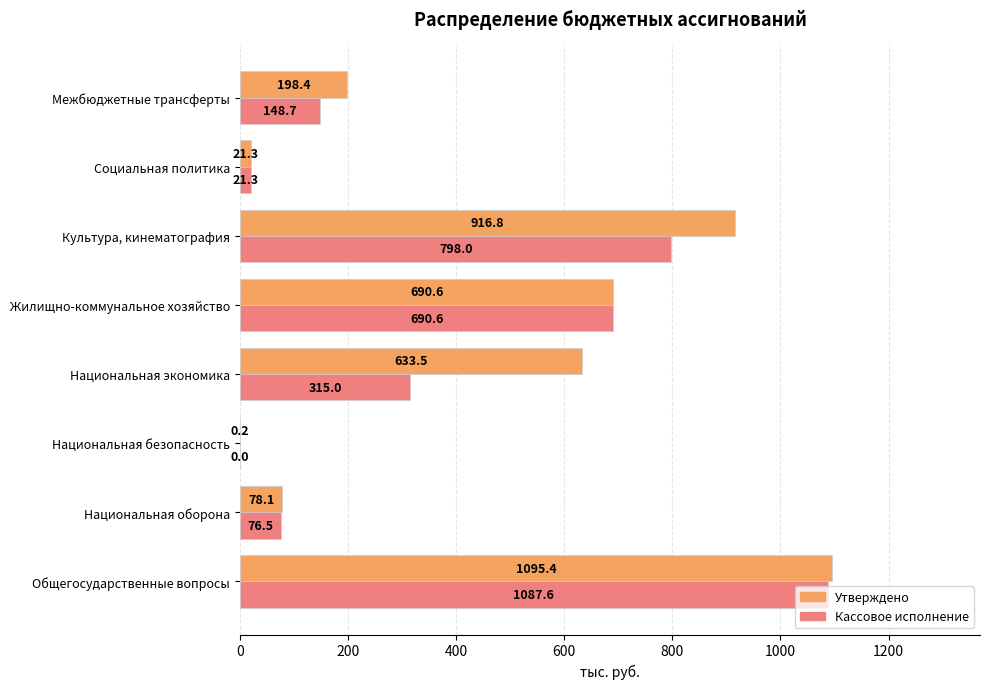

Between Общегосударственные вопросы and Культура, кинематография, which series saw the biggest shift?

Кассовое исполнение